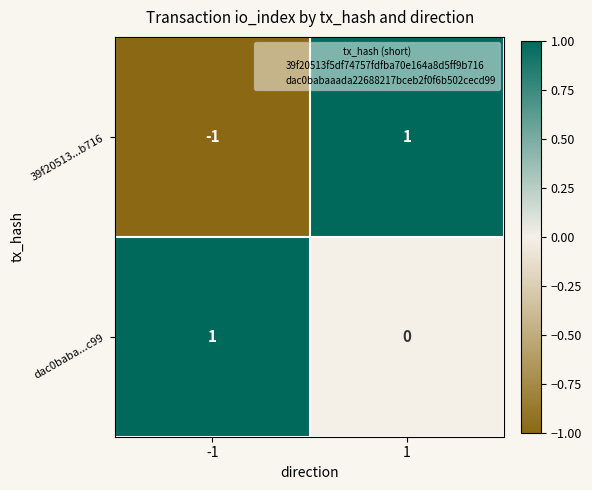

Is it true that 39f20513...b716 equals -2 at -1?

False